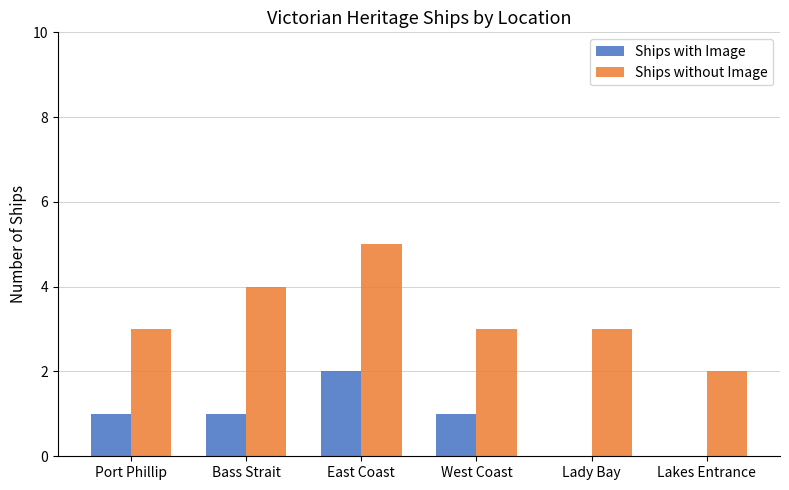

The value of Ships without Image at East Coast is 5. True or false?

True